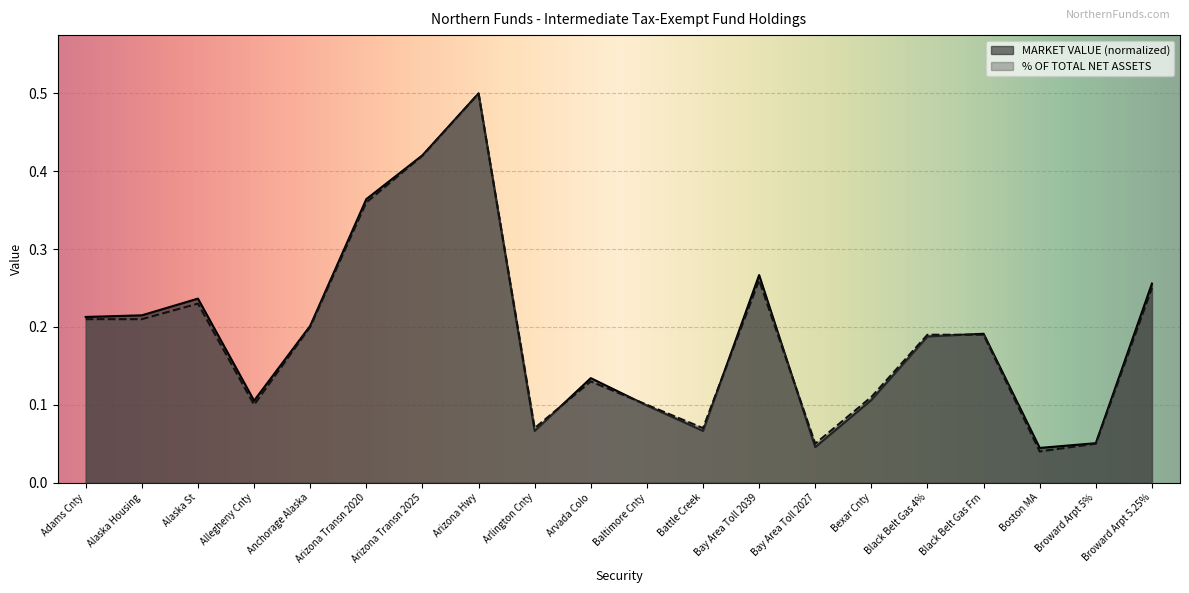

What is the highest value of the % OF TOTAL NET ASSETS series?

0.5